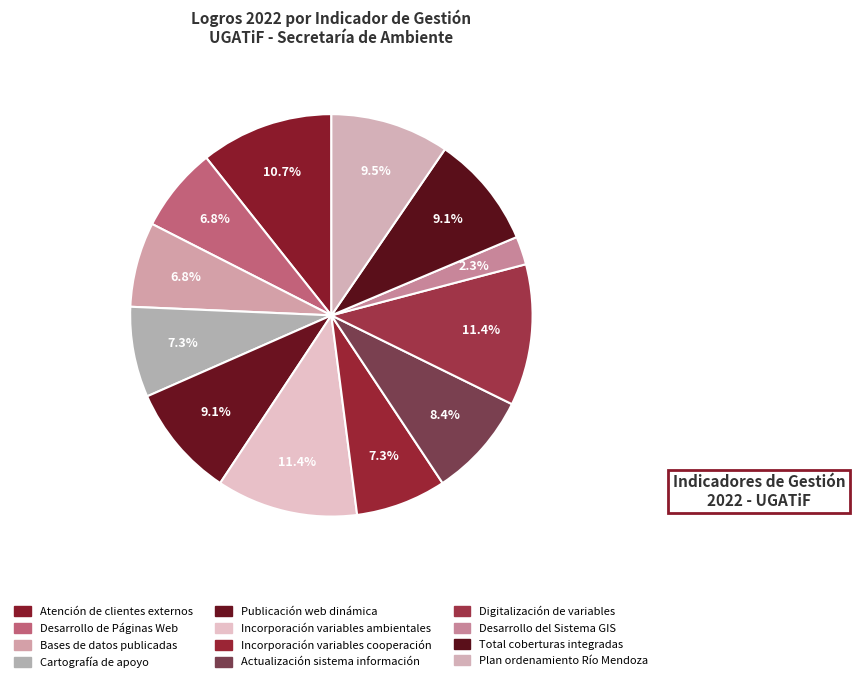

To the nearest percent, what is the difference between the largest and smallest slice percentages?

9%